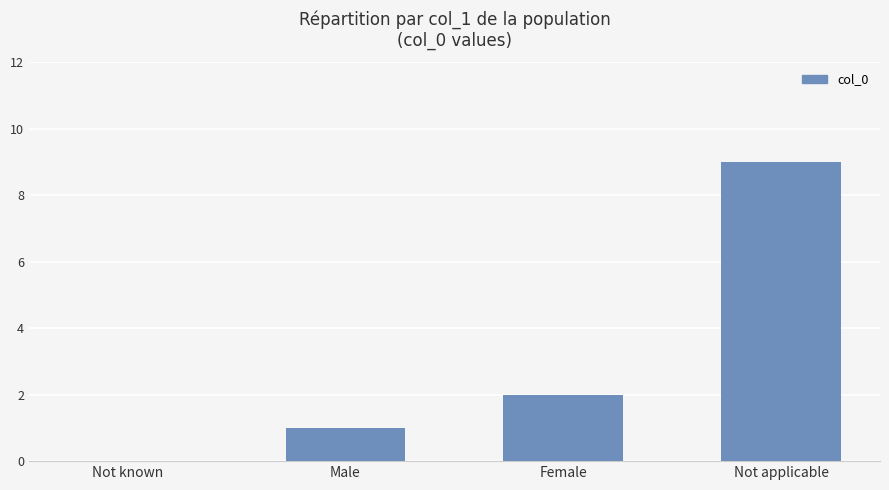

The chart shows a value of 2 at Male. True or false?

False